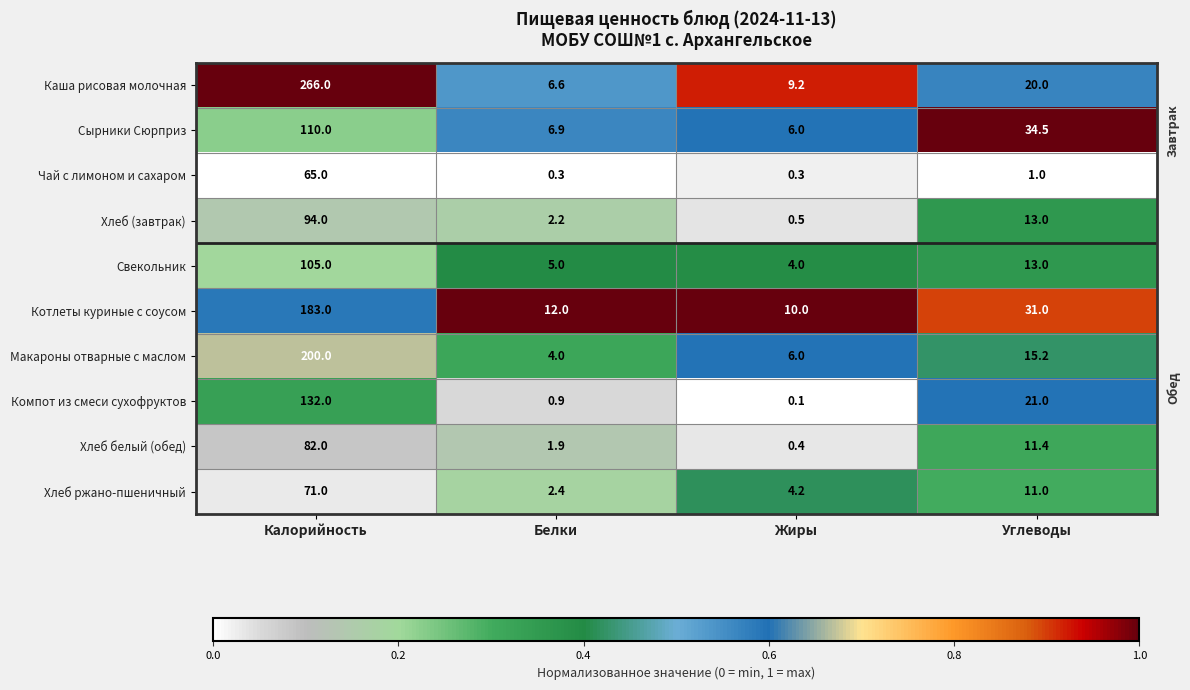

Rank the series by their maximum value, from highest to lowest.

Каша рисовая молочная, Макароны отварные с маслом, Котлеты куриные с соусом, Компот из смеси сухофруктов, Сырники Сюрприз, Свекольник, Хлеб (завтрак), Хлеб белый (обед), Хлеб ржано-пшеничный, Чай с лимоном и сахаром